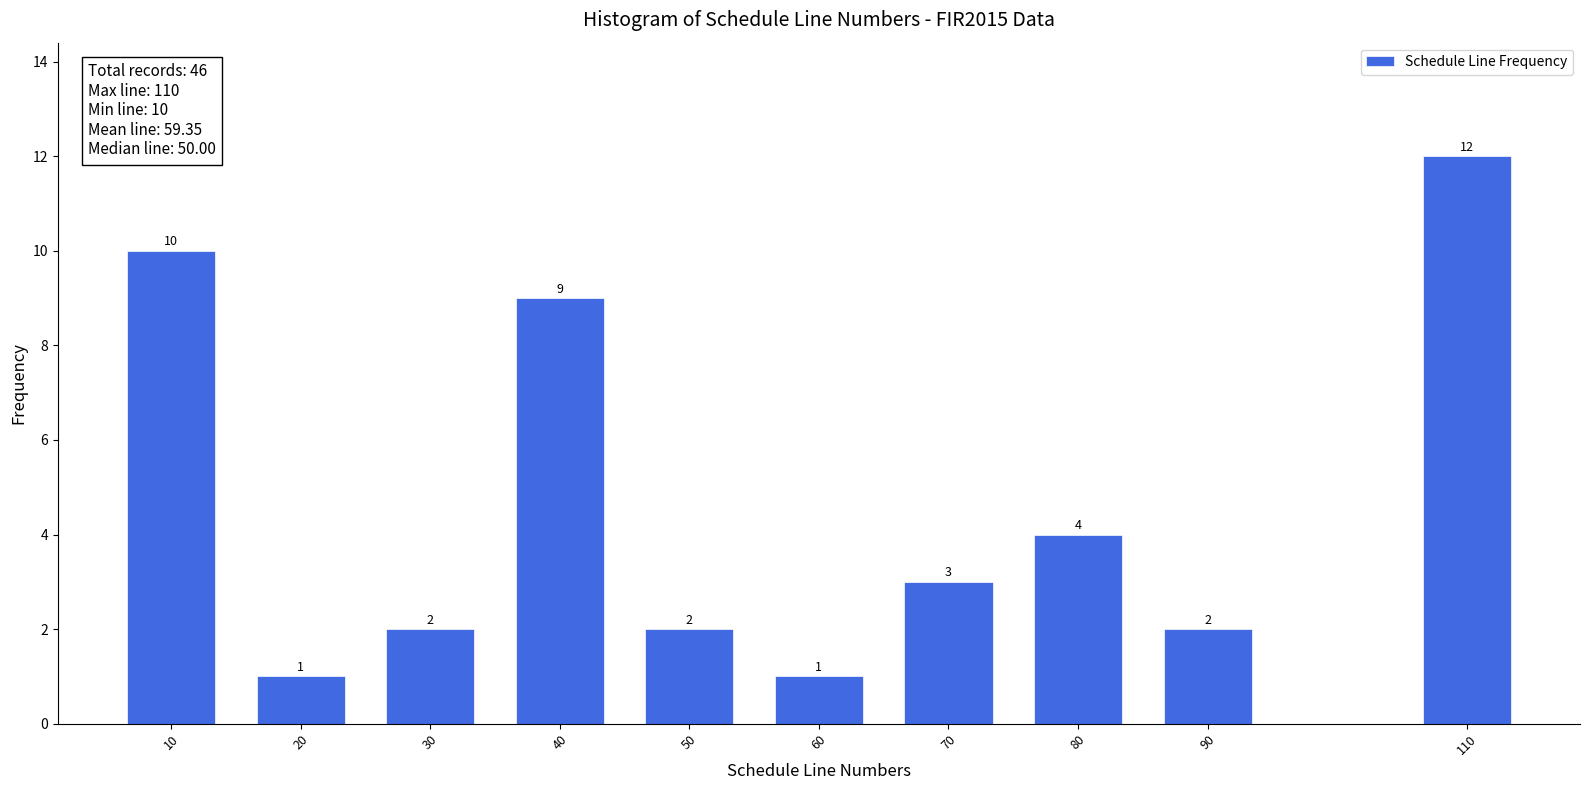

Reading left to right, list all the values displayed in this chart.

10	1	2	9	2	1	3	4	2	12